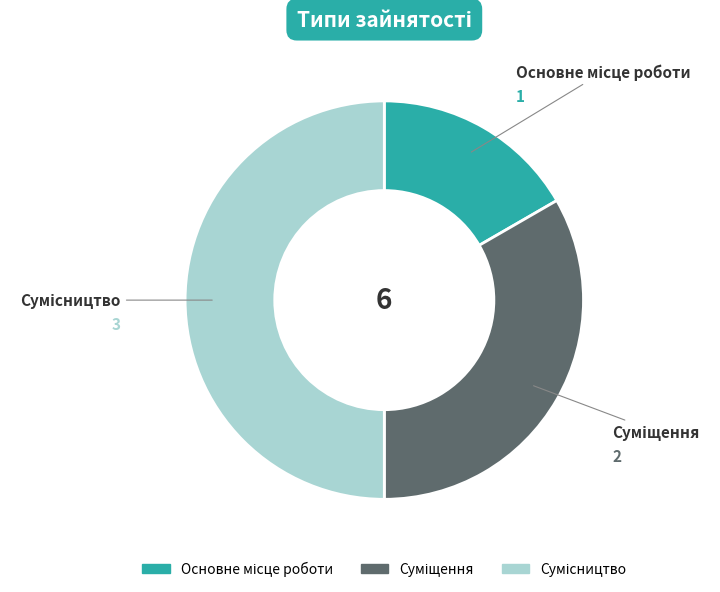

Does Суміщення account for over 50% of the chart?

No